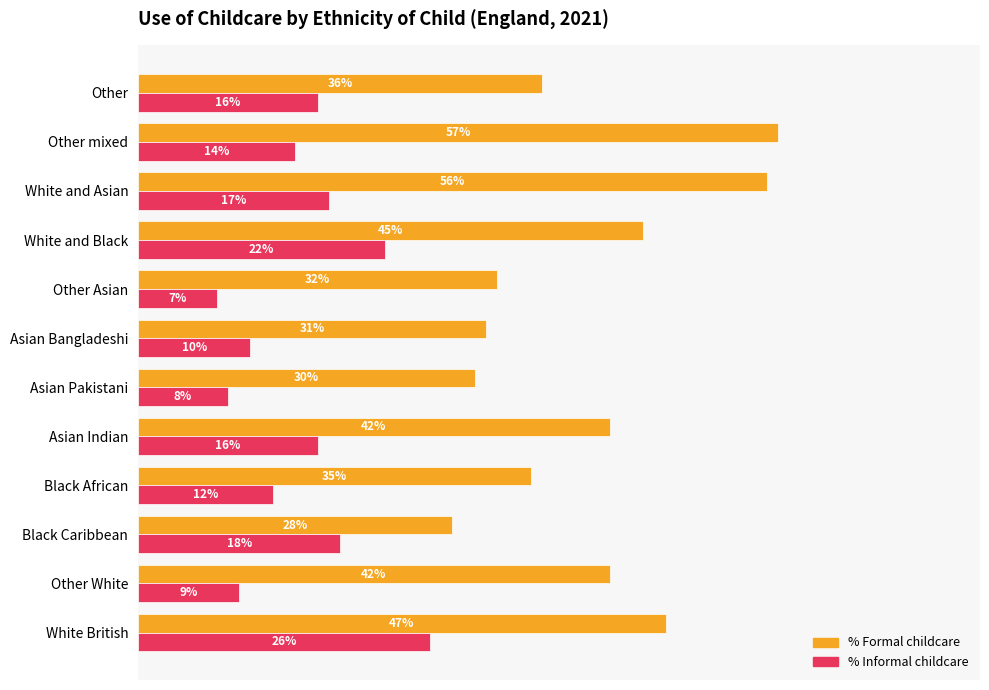

List the series in order of their peak value, lowest first.

% Informal childcare, % Formal childcare